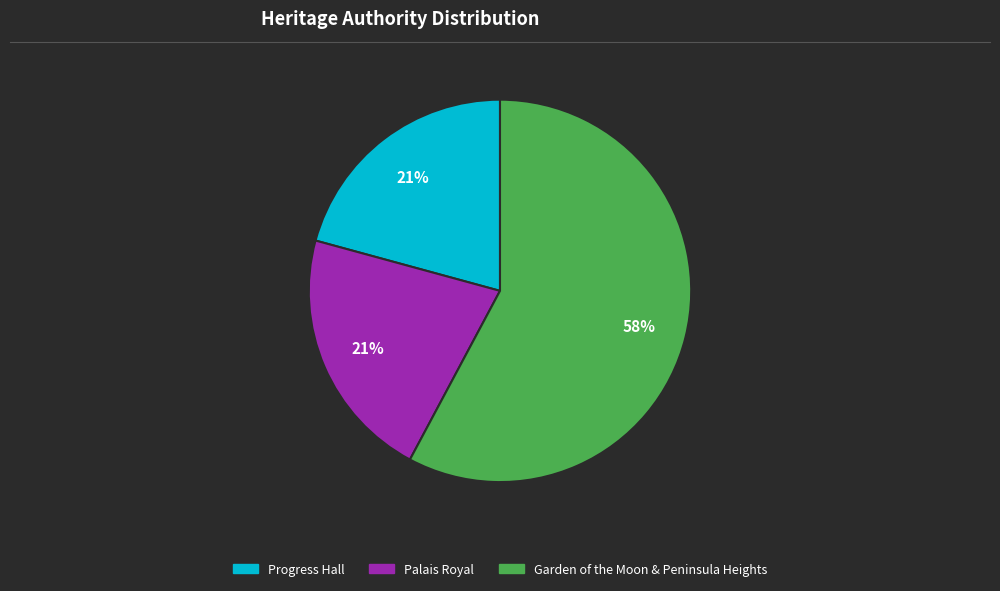

How many slices are in this pie chart?

3